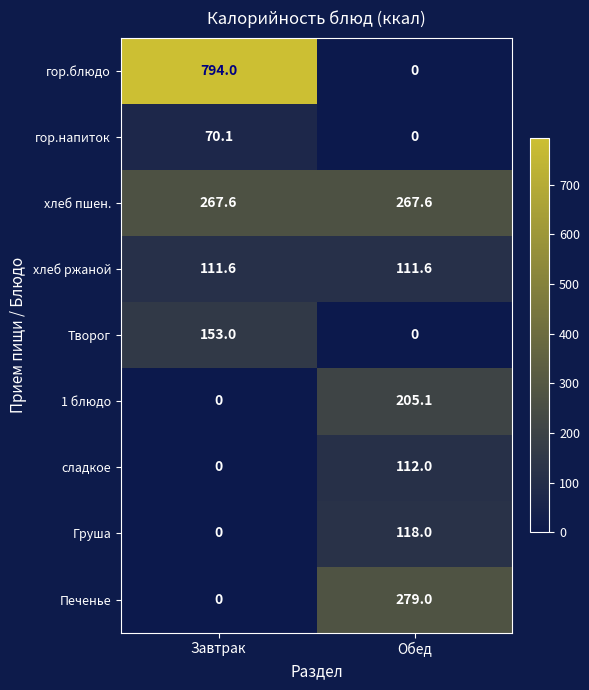

Reading left to right, transcribe all the data shown in this chart.

гор.блюдо: Завтрак=794.0	Обед=0.0
гор.напиток: Завтрак=70.1	Обед=0.0
хлеб пшен.: Завтрак=267.6	Обед=267.6
хлеб ржаной: Завтрак=111.6	Обед=111.6
Творог: Завтрак=153.0	Обед=0.0
1 блюдо: Завтрак=0.0	Обед=205.1
сладкое: Завтрак=0.0	Обед=112.0
Груша: Завтрак=0.0	Обед=118.0
Печенье: Завтрак=0.0	Обед=279.0